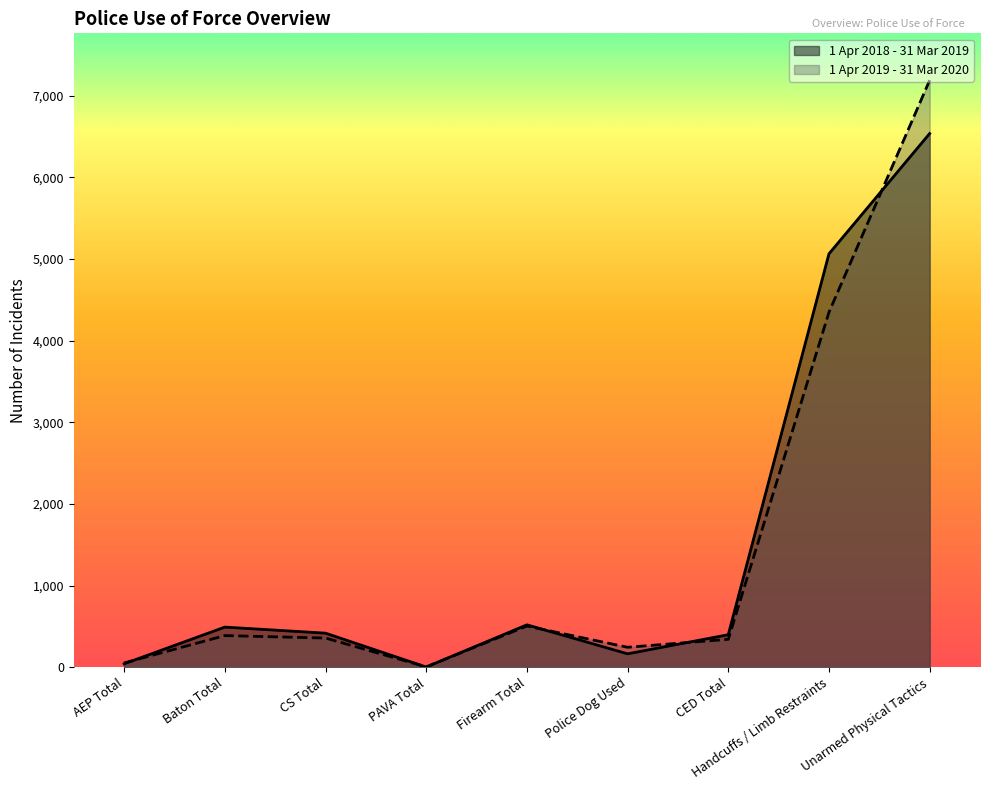

Reading right to left, what are all the values shown in this chart?

1 Apr 2018 - 31 Mar 2019: Unarmed Physical Tactics=6537	Handcuffs / Limb Restraints=5064	CED Total=399	Police Dog Used=165	Firearm Total=520	PAVA Total=3	CS Total=418	Baton Total=492	AEP Total=43
1 Apr 2019 - 31 Mar 2020: Unarmed Physical Tactics=7189	Handcuffs / Limb Restraints=4348	CED Total=343	Police Dog Used=245	Firearm Total=505	PAVA Total=5	CS Total=358	Baton Total=388	AEP Total=53